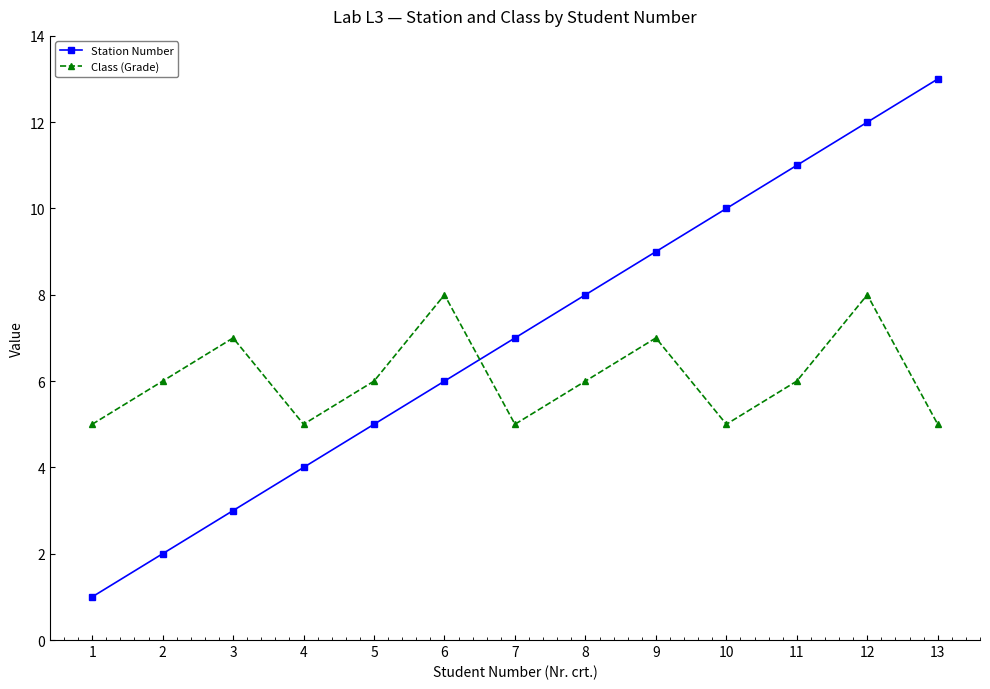

At which category does Class (Grade) reach its first local peak?

3